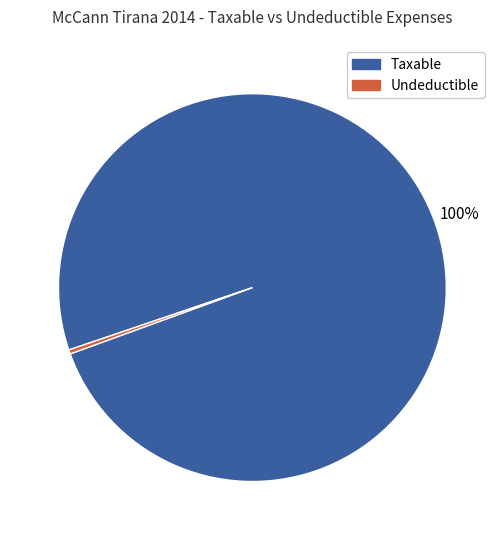

How many slices are in this pie chart?

2